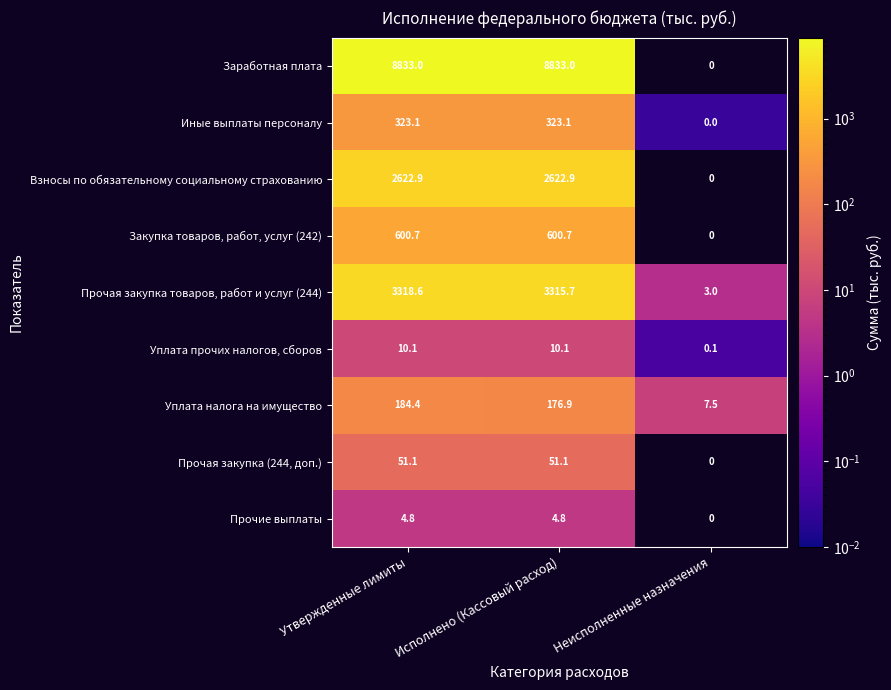

At which label does Иные выплаты персоналу first exceed 323?

Утвержденные лимиты